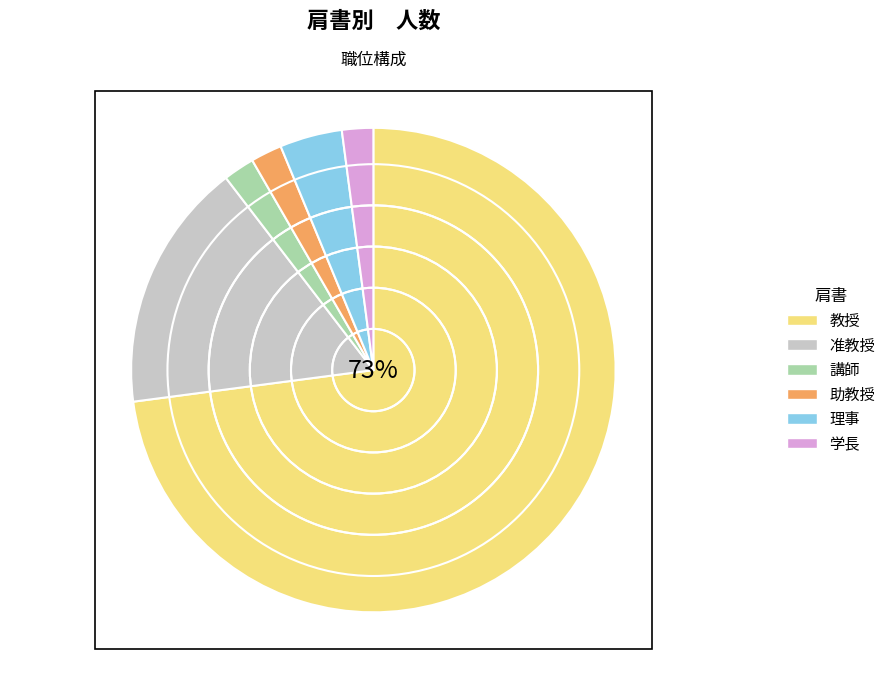

What percentage is the 講師 slice, to the nearest percent?

2%